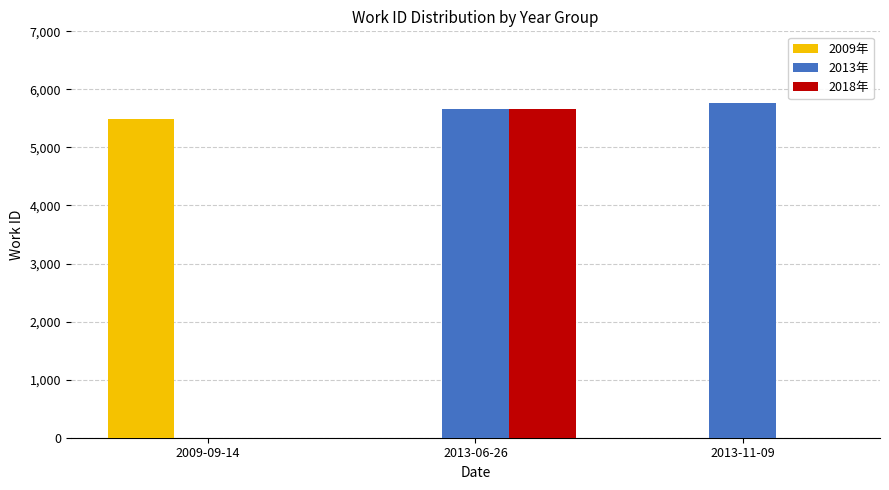

The value of 2018年 at 2013-06-26 is 1293. True or false?

False